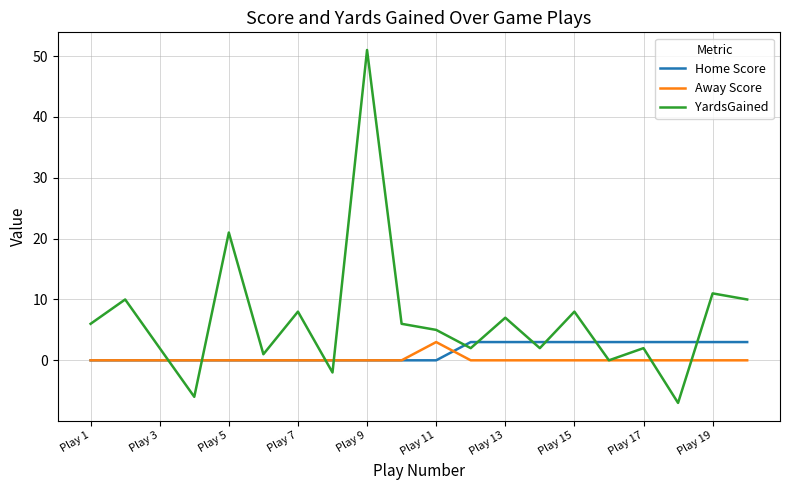

True or false: Away Score and Home Score cross at least once.

True